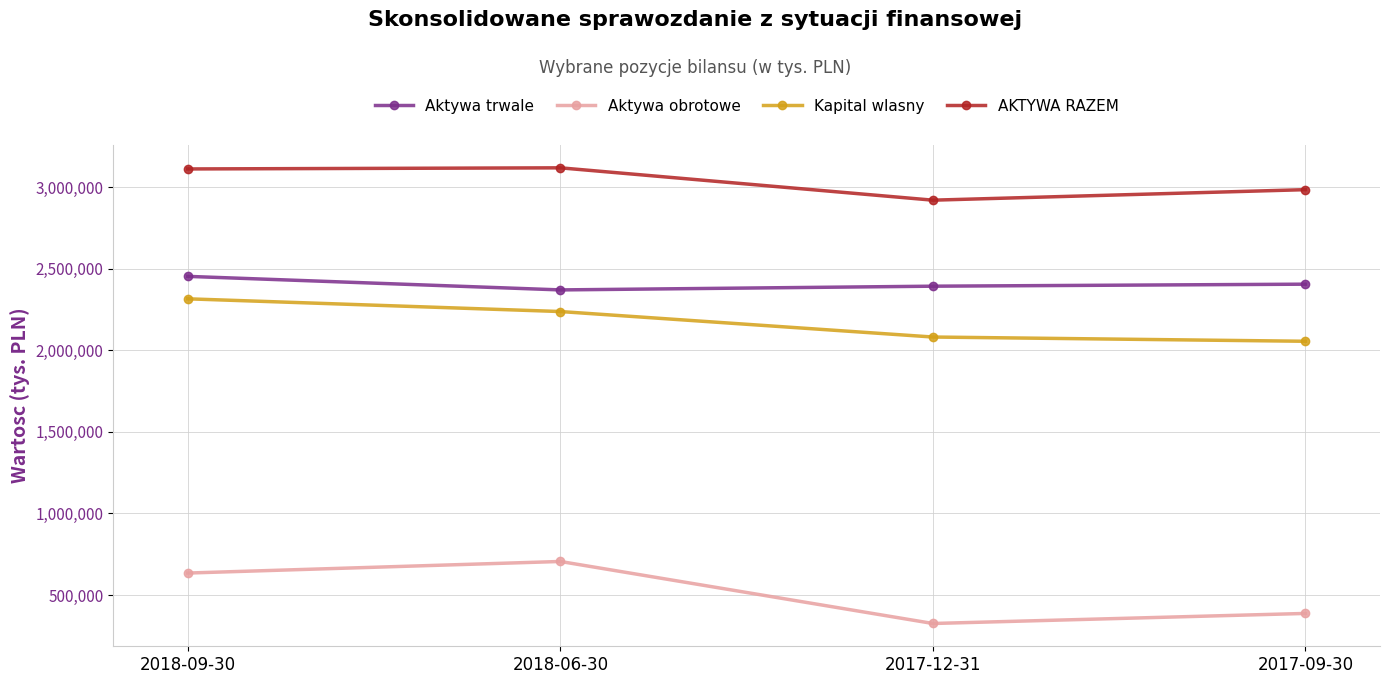

What is the difference between the second highest and minimum values in the Kapital wlasny series?

182169